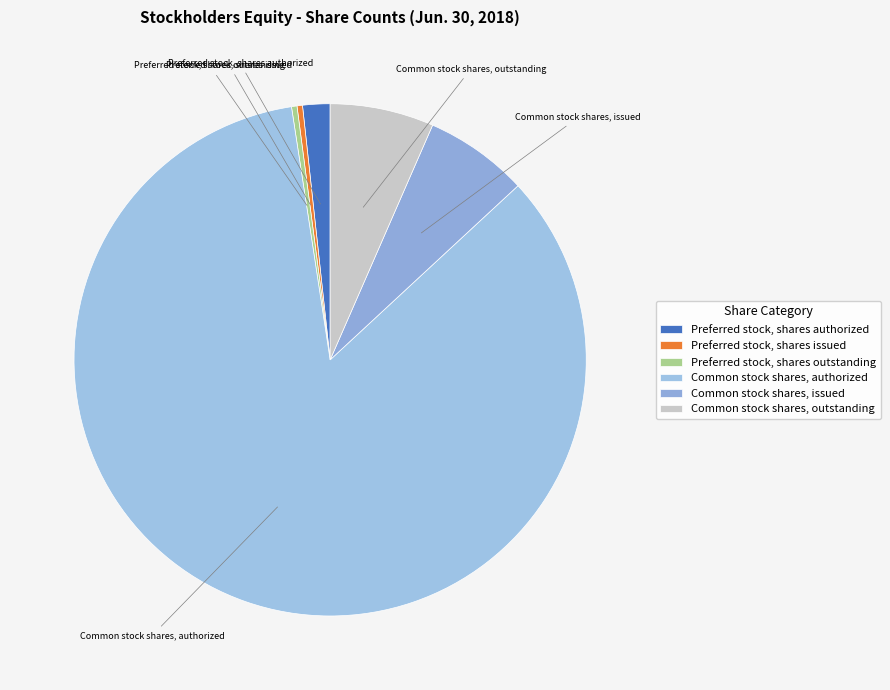

What is the largest slice in the pie chart?

Common stock shares, authorized